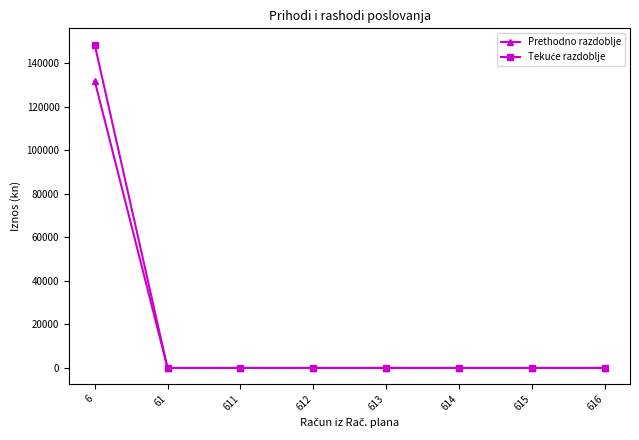

How many series are shown in this chart?

2